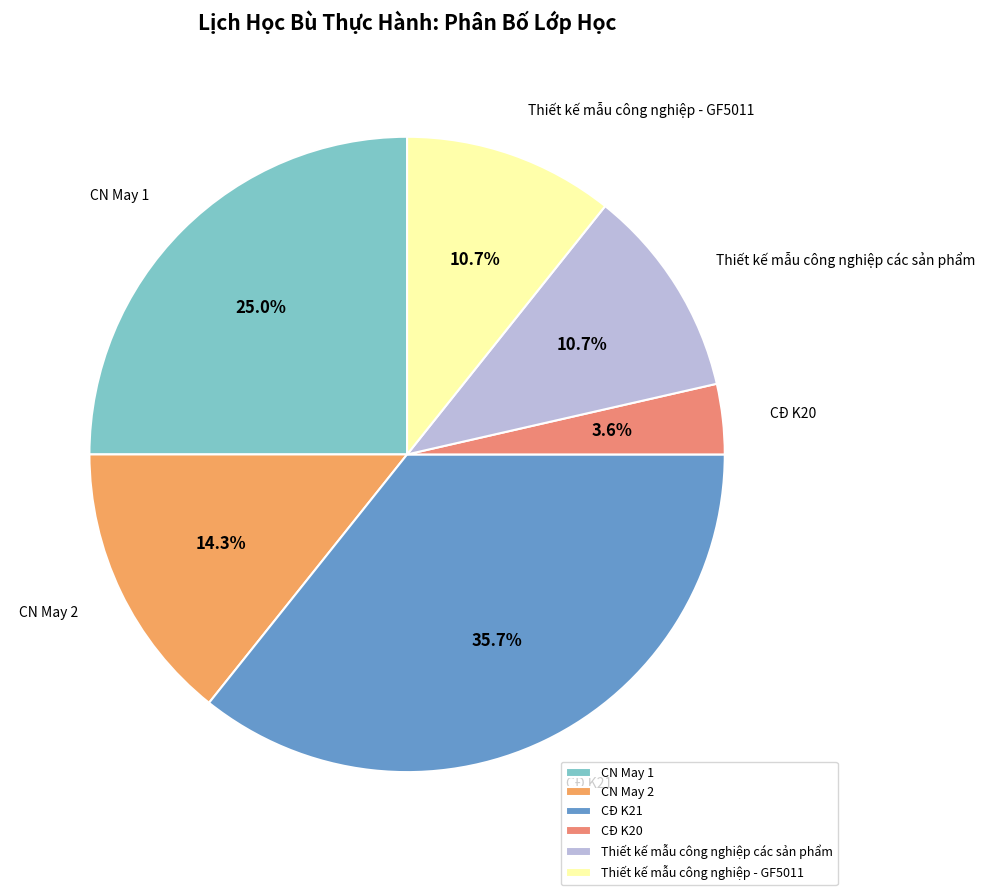

Which has a higher value, CN May 2 or CN May 1?

CN May 1